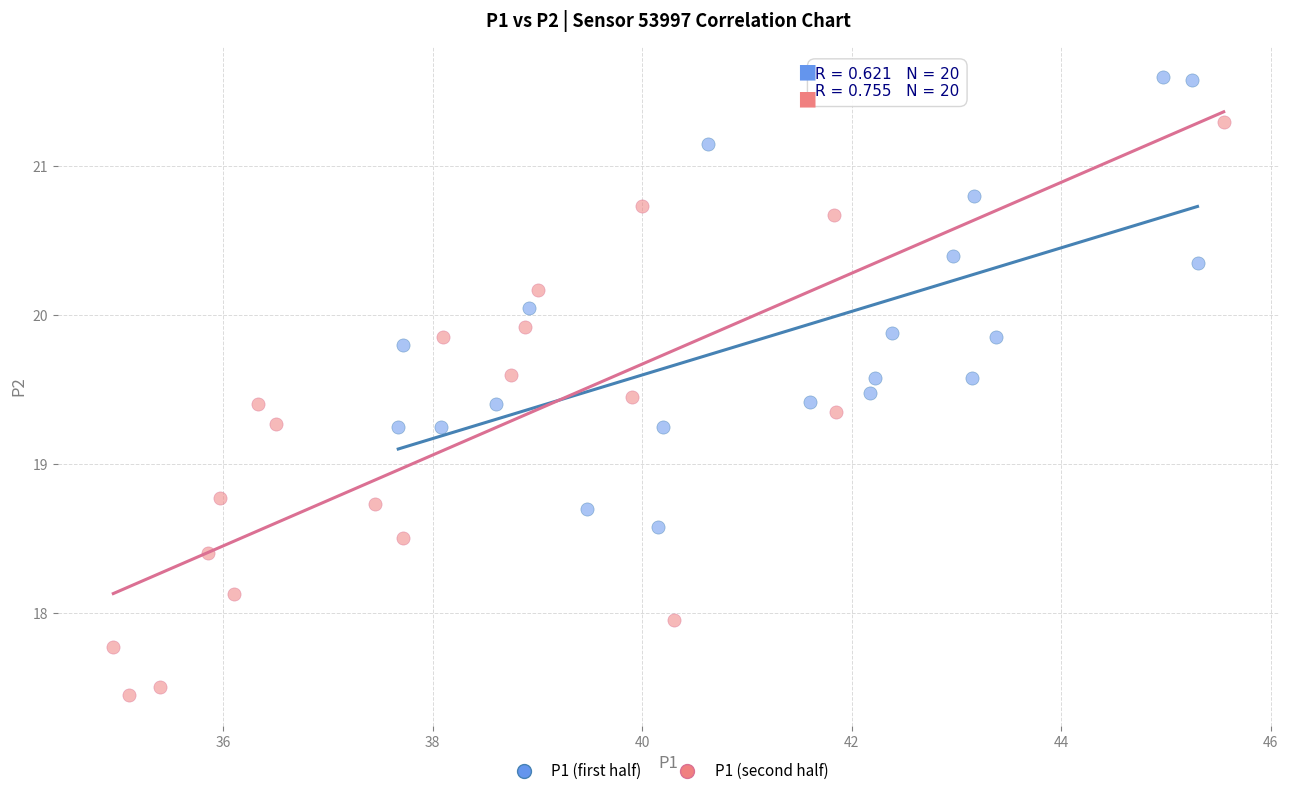

What are all the series names shown in the legend?

P1 (first half), P1 (second half)